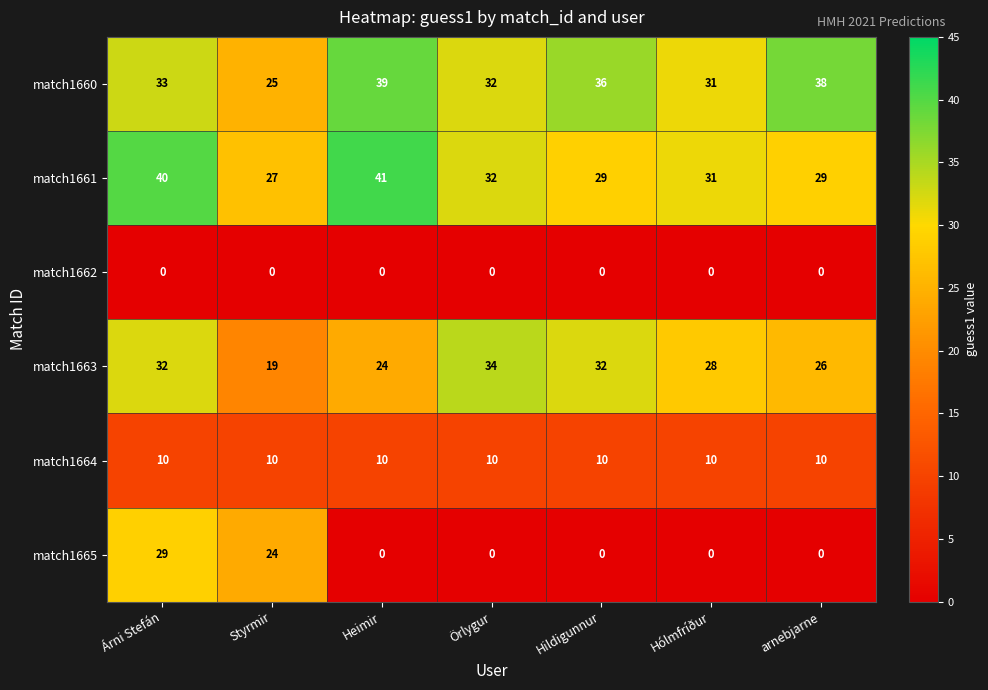

Is the value of match1661 at Hildigunnur greater than the value of match1663 at Hildigunnur?

No